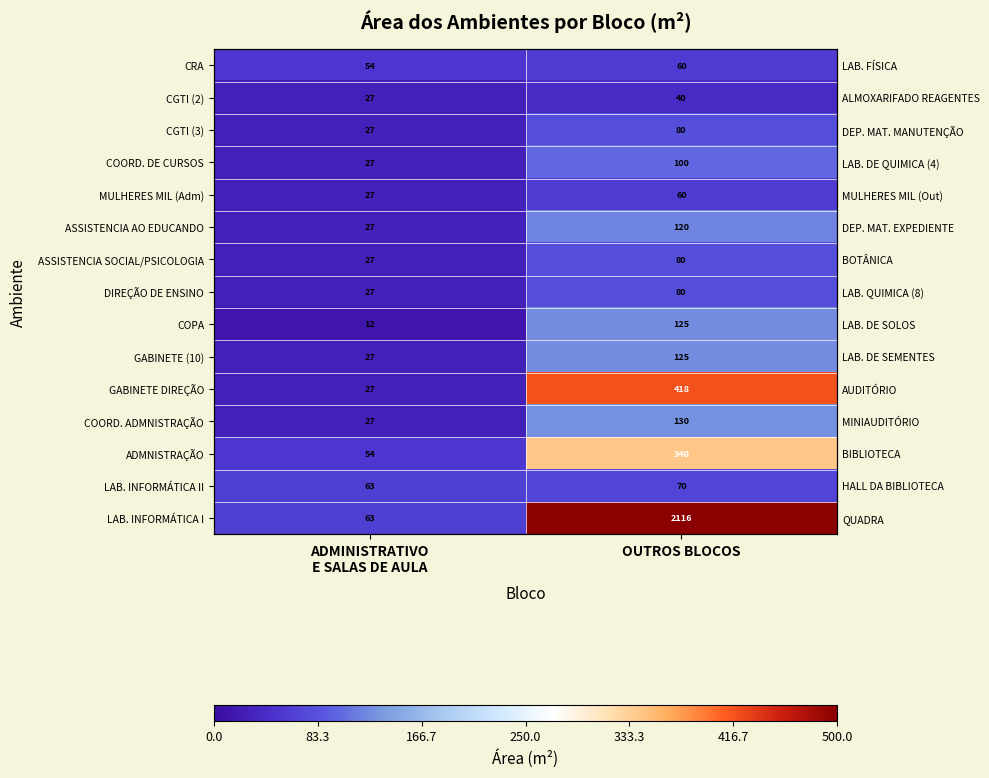

At which category is the sum across all series the highest?

OUTROS BLOCOS